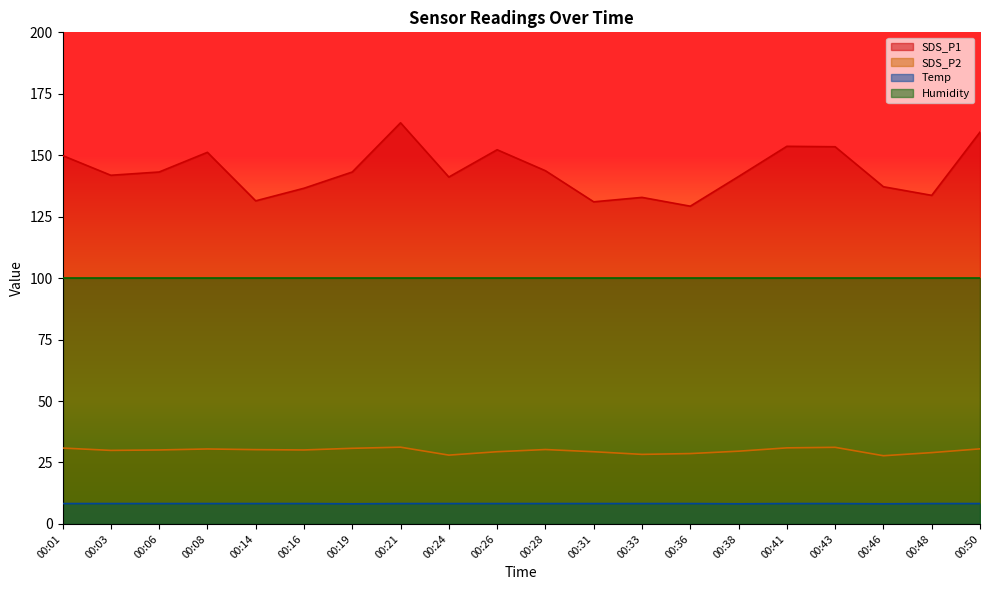

What is the minimum value shown in the chart?

8.2